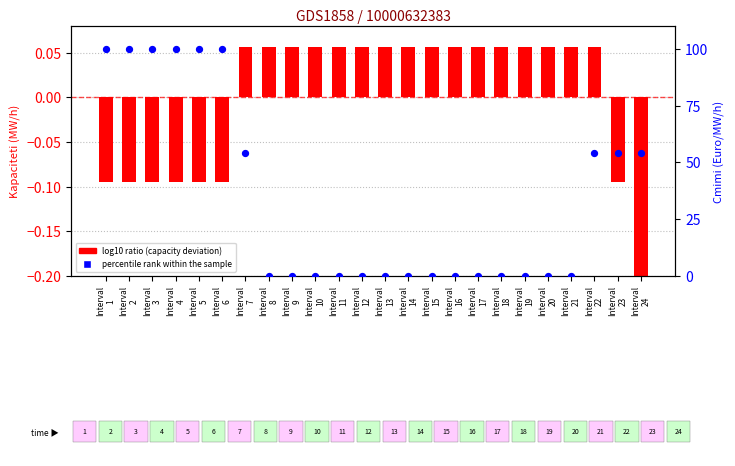

At how many categories does at least one series exceed 26?

10